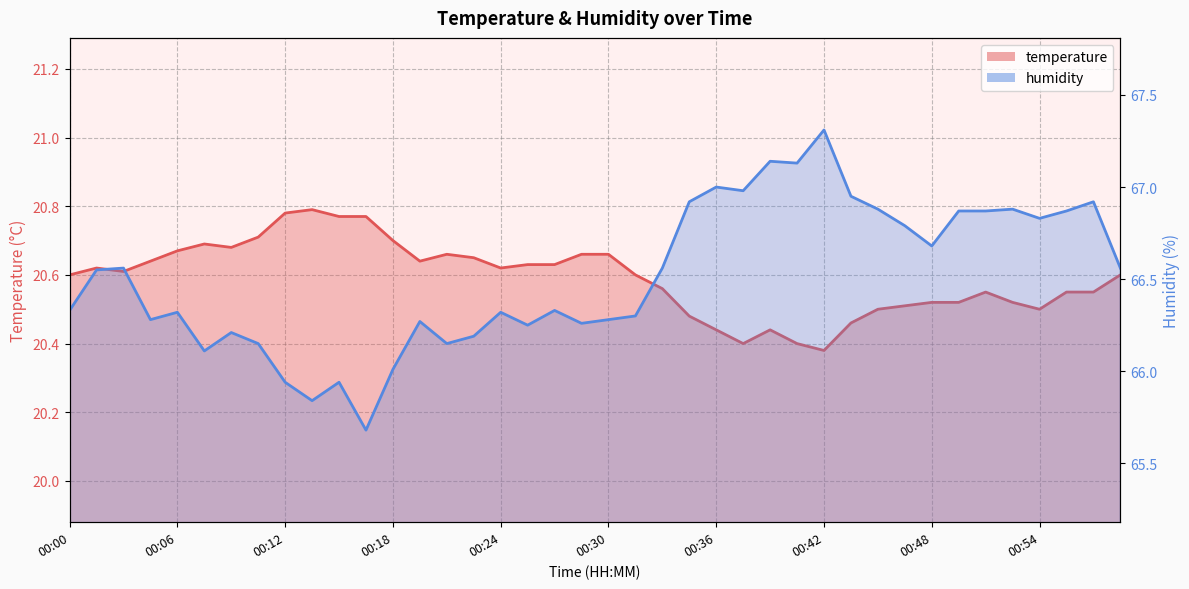

True or false: humidity and temperature cross at least once.

False